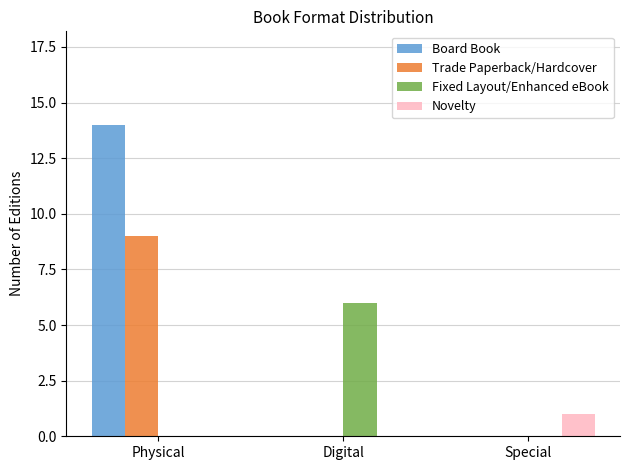

Between Physical and Digital, which series saw the biggest shift?

Board Book